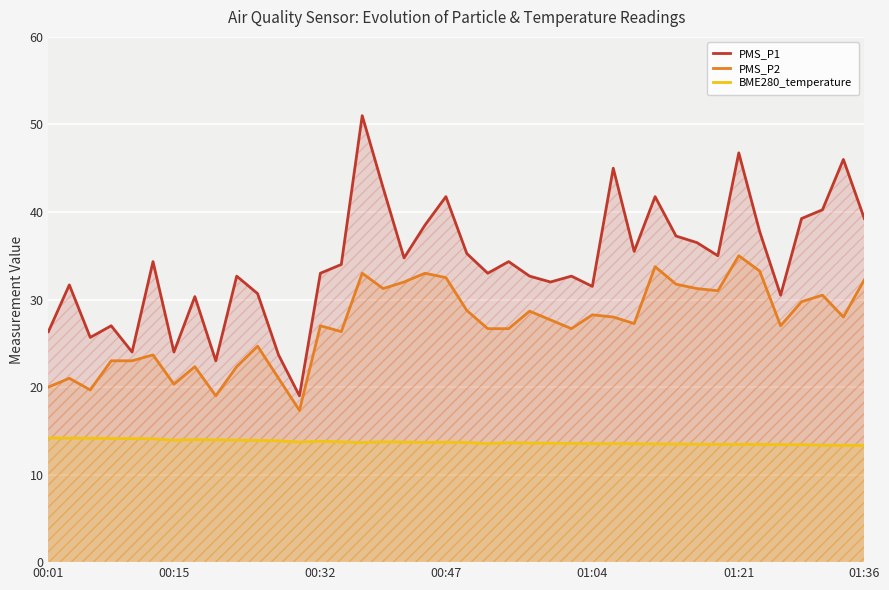

Rank the series at 00:15 from lowest to highest value.

BME280_temperature, PMS_P2, PMS_P1